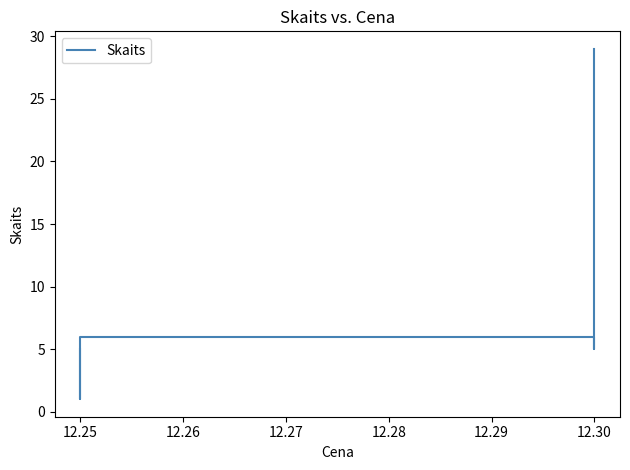

The value at 12.30 is 39. True or false?

False